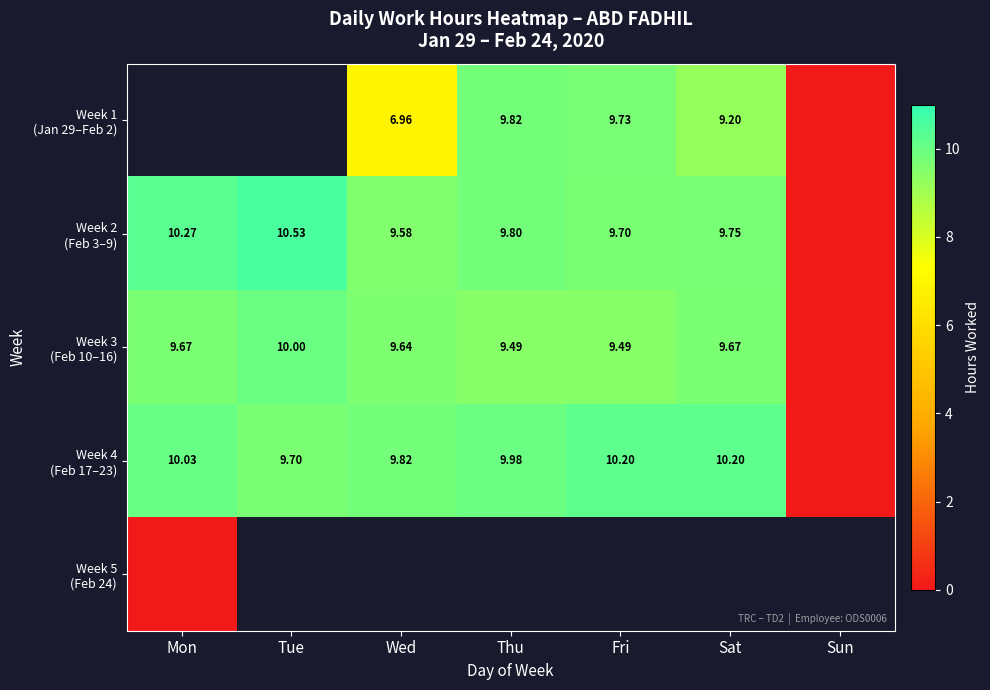

How many values in the Week 1 (Jan 29–Feb 2) series are below 6?

3